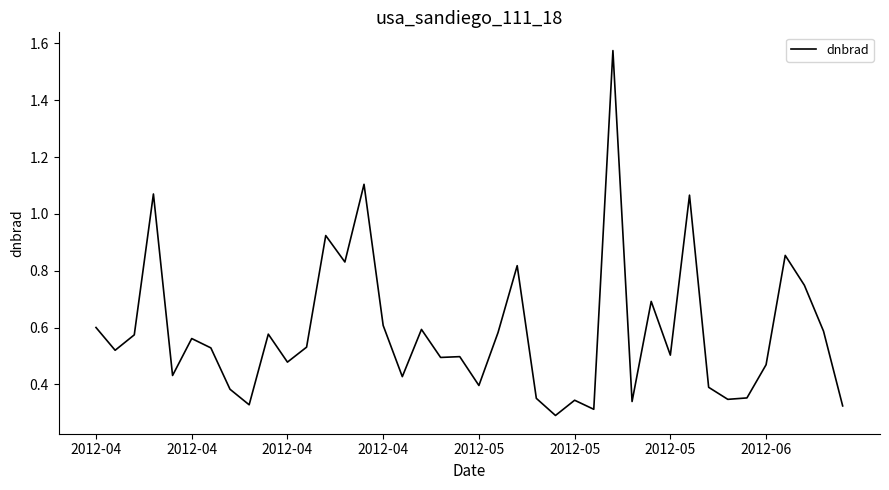

What is the difference between the maximum and minimum values?

1.3